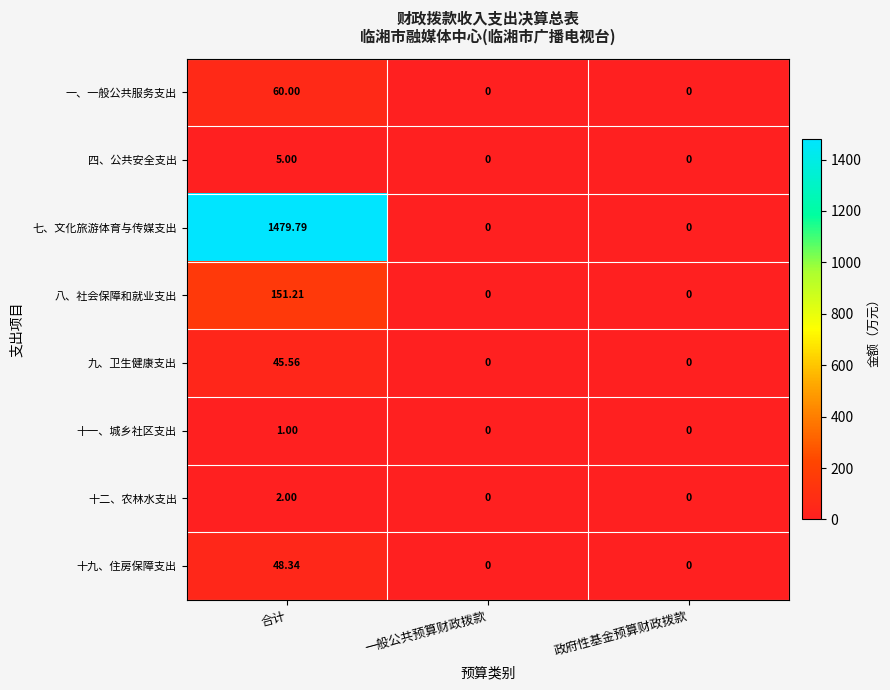

Count the number of data series in this chart.

8